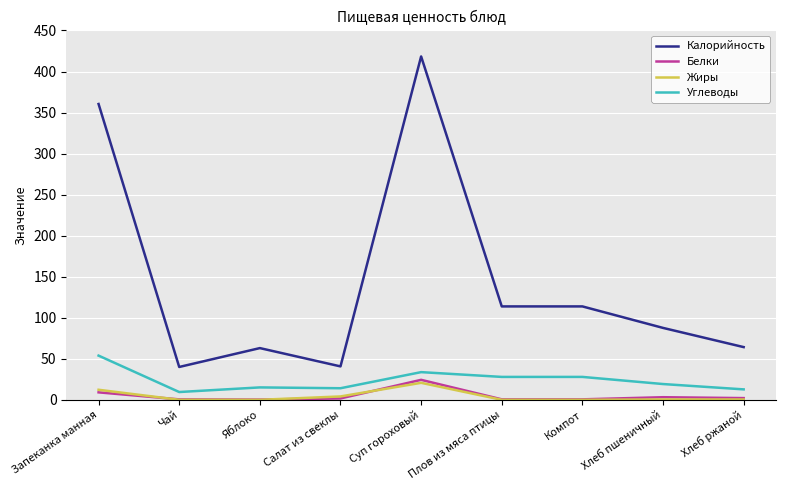

Where is the first local maximum for Жиры?

Суп гороховый